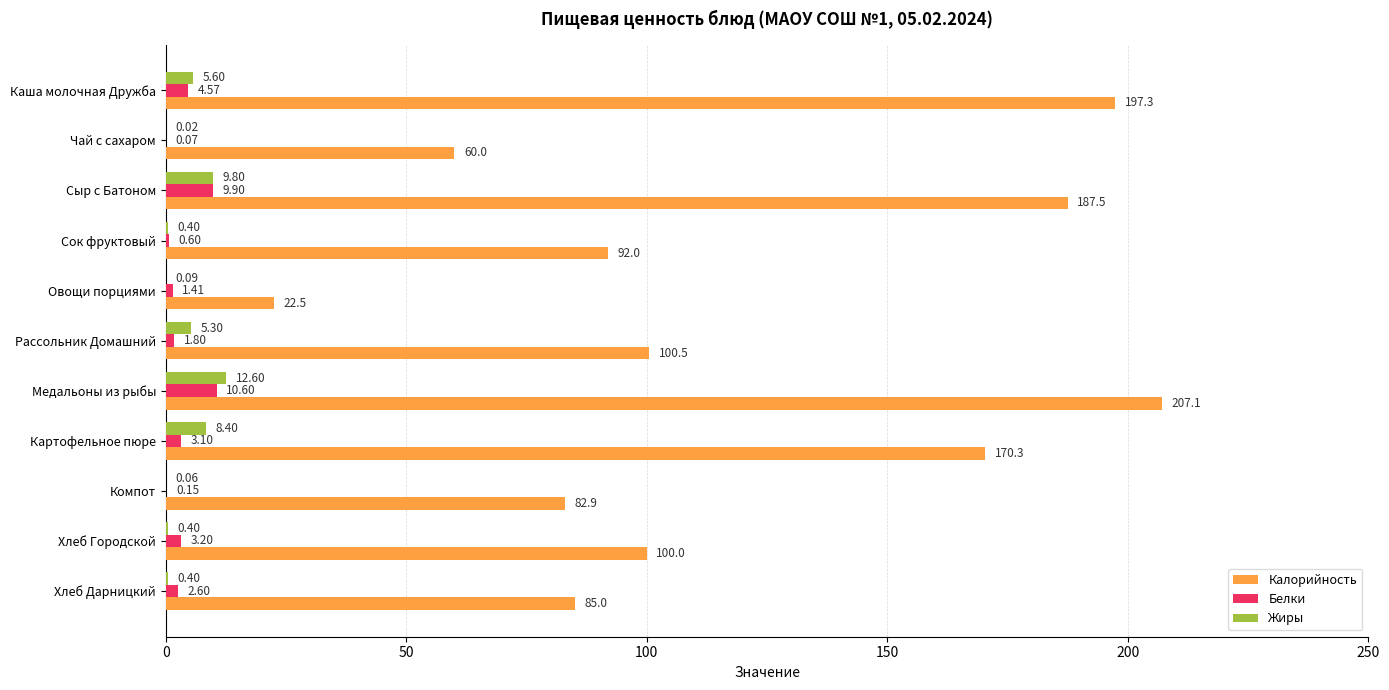

At which category does the chart reach its peak across all series?

Медальоны из рыбы